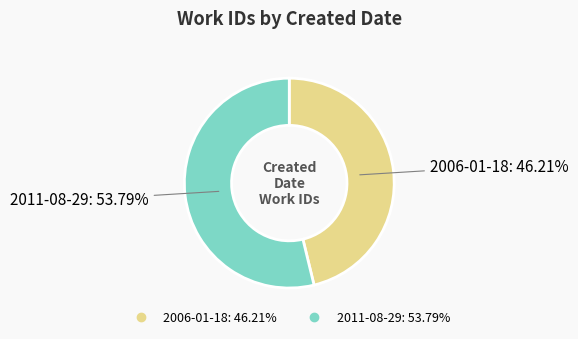

How many segments does this pie chart have?

2